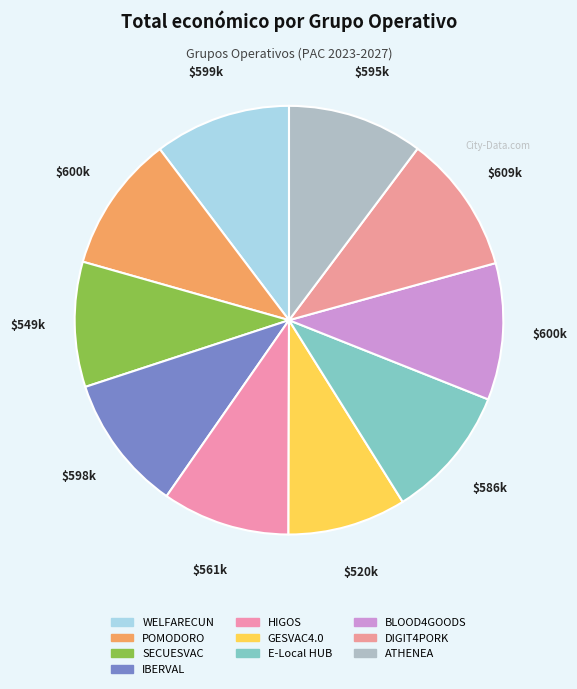

How many segments does this pie chart have?

10